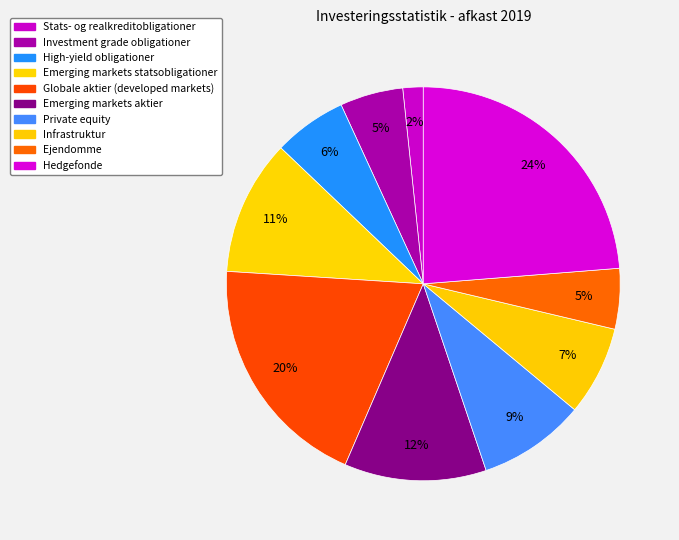

Is it true that Globale aktier (developed markets) is 32% of the pie?

False